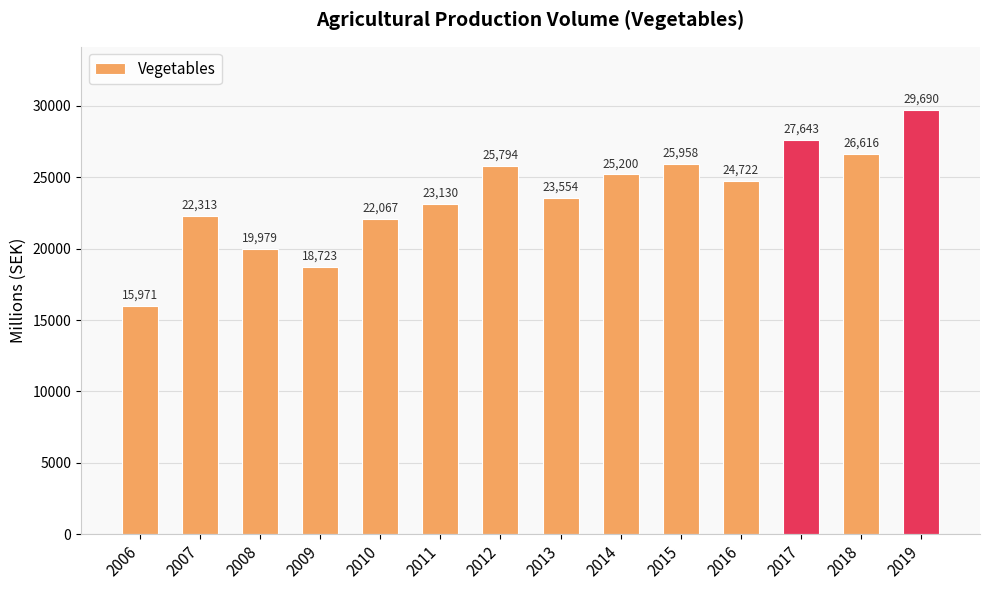

Are the bars horizontal?

No